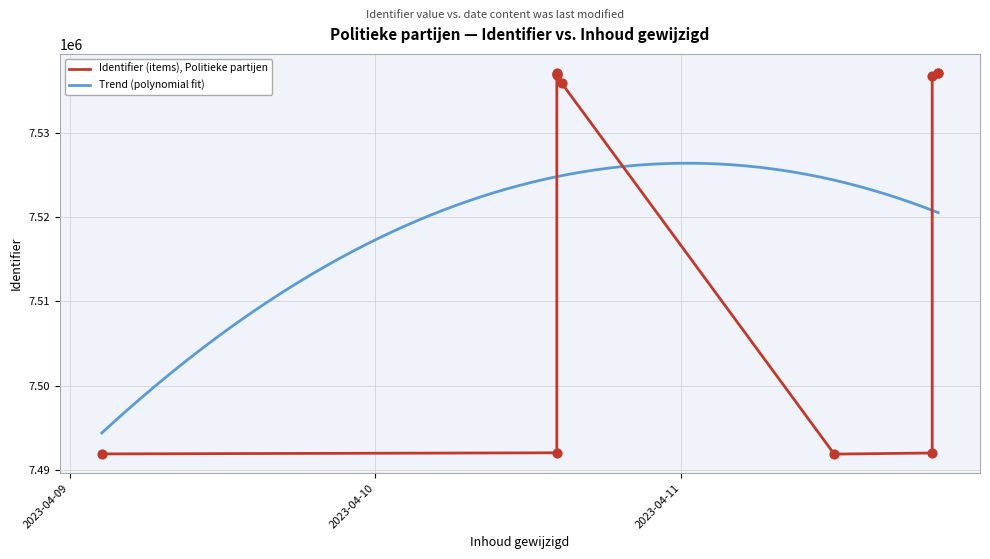

What is the ratio of the value at 2023-04-10 14:14:42 to the value at 2023-04-11 20:10:58?

1.0